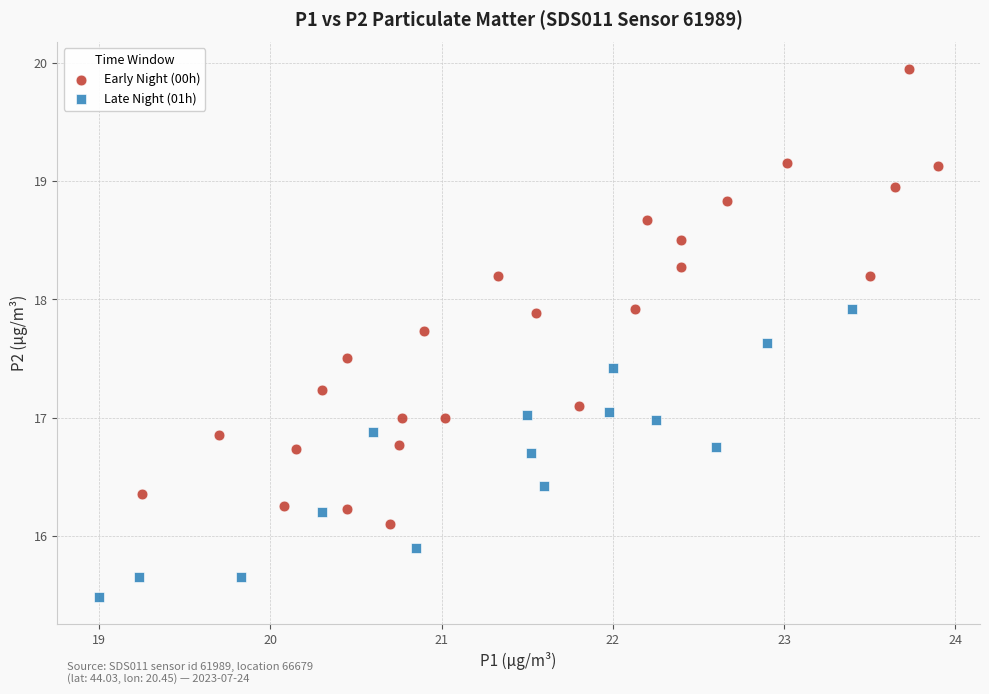

Which series reaches the maximum Y coordinate?

Early Night (00h)